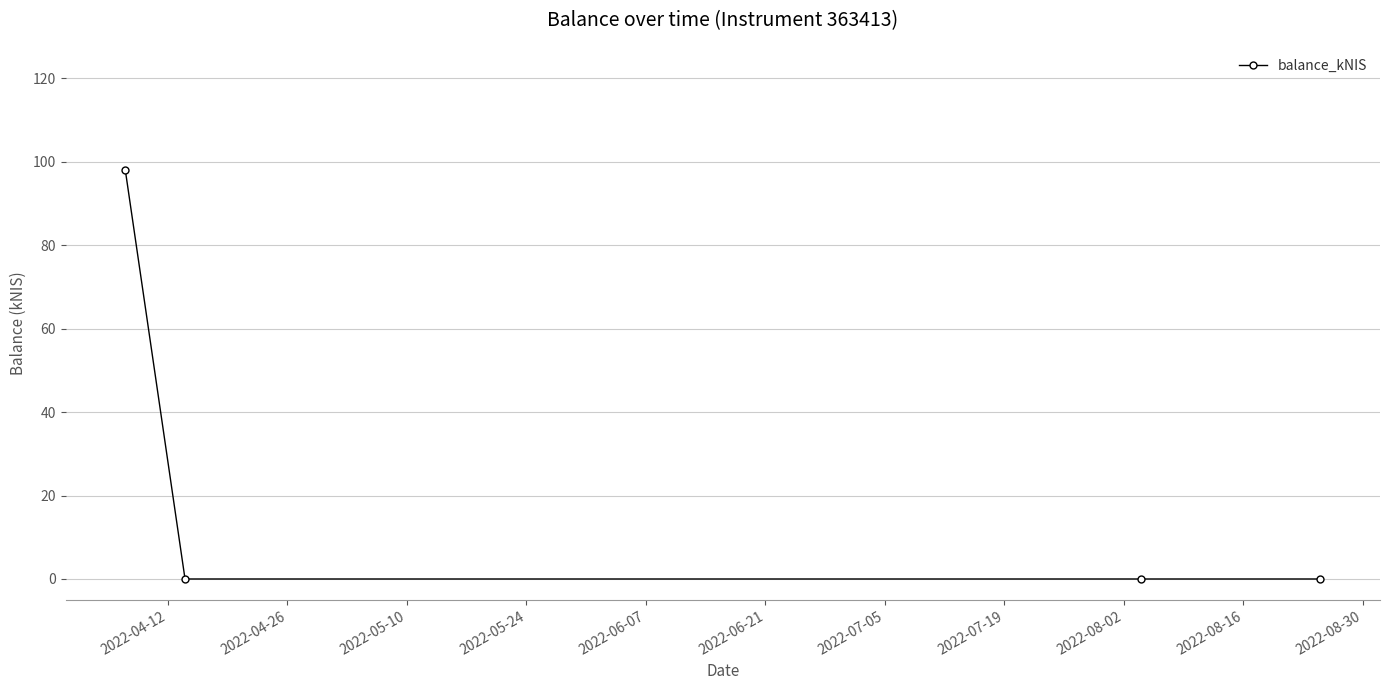

Does the chart display data point markers on the line(s)?

Yes